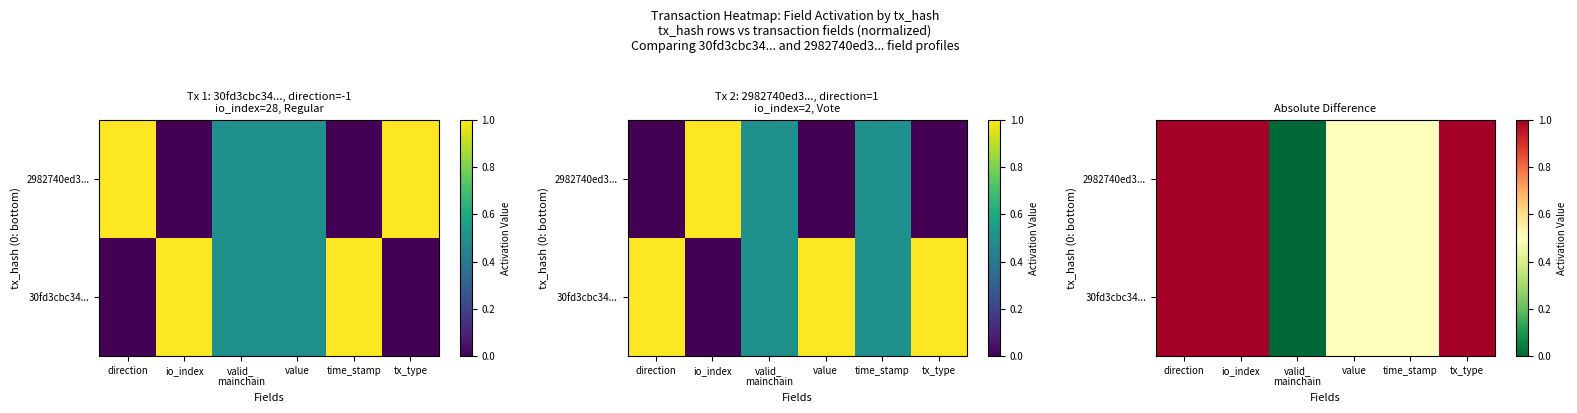

Is the value of 2982740ed3... at valid_ mainchain greater than the value of 30fd3cbc34... at time_stamp?

No